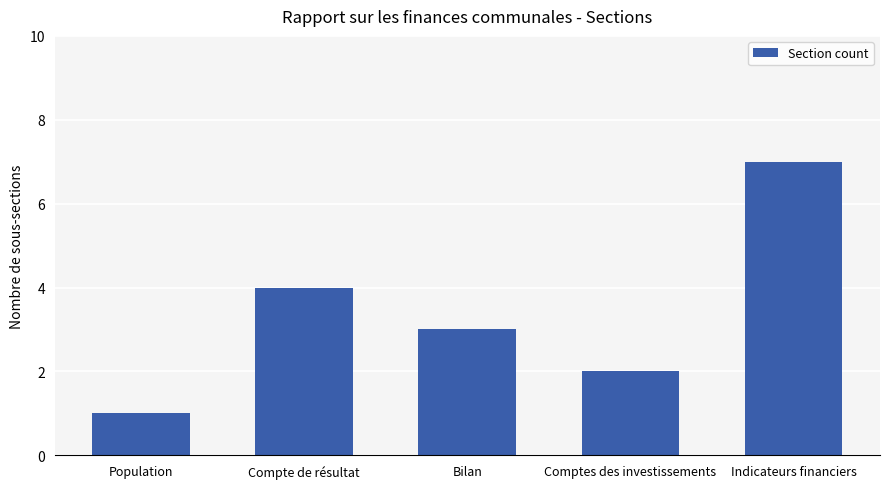

Rank the categories by value from highest to lowest.

Indicateurs financiers, Compte de résultat, Bilan, Comptes des investissements, Population